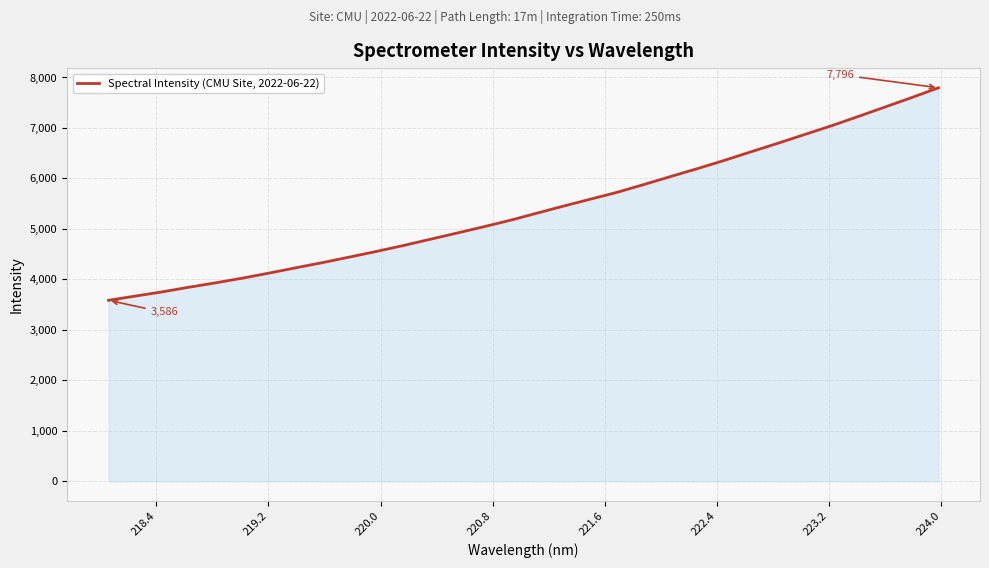

What is the minimum value shown in the chart?

3586.2